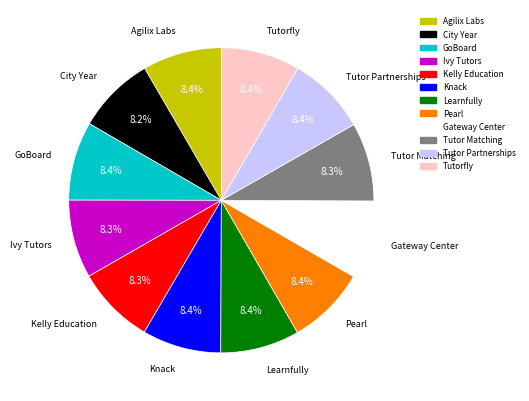

Does GoBoard account for over 50% of the chart?

No